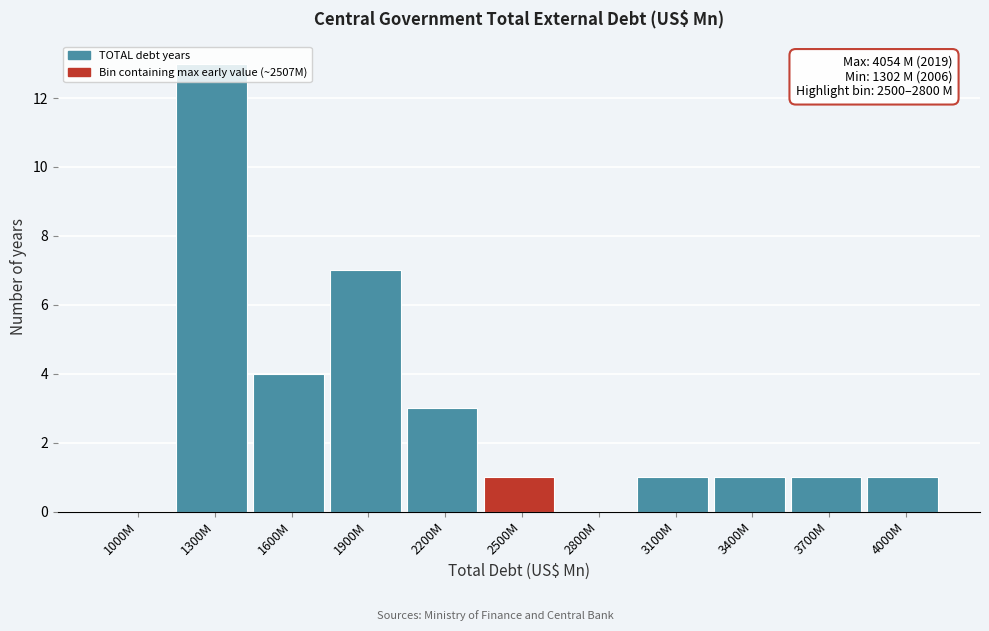

What value does the data have at 1600M?

4